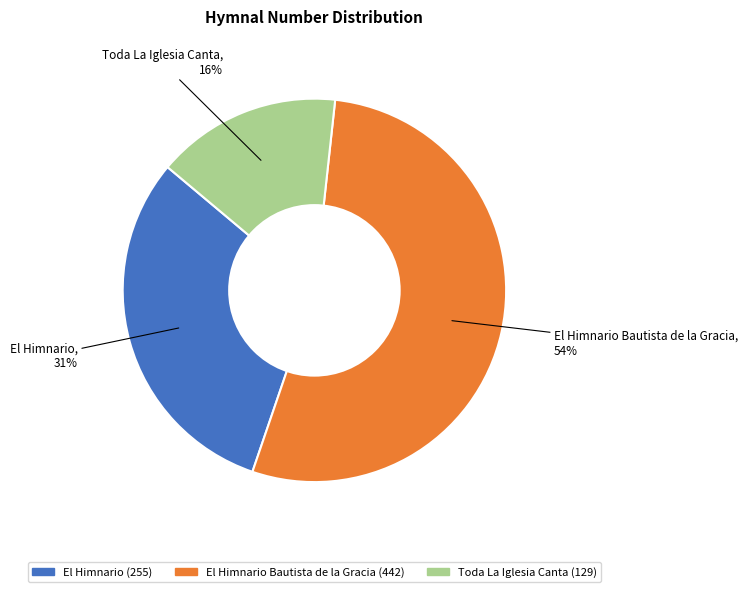

To the nearest percent, what is the difference between the largest and smallest slice percentages?

38%